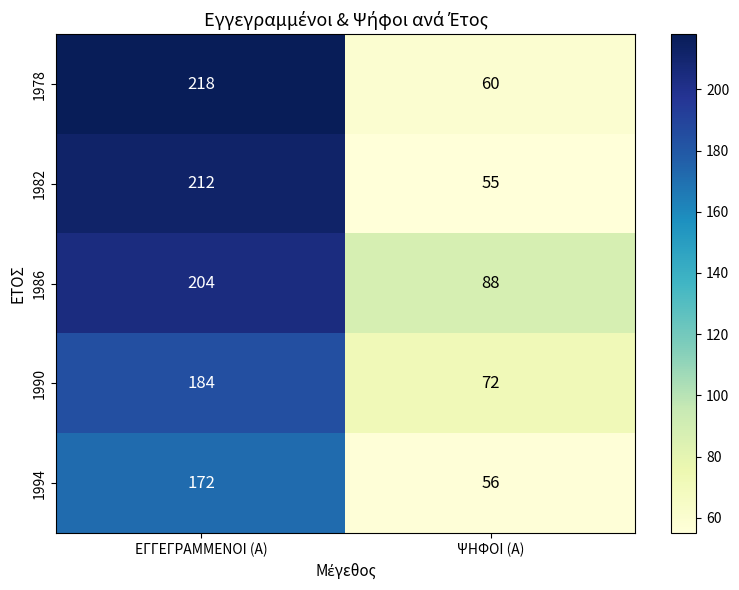

What is the total value across all series at ΕΓΓΕΓΡΑΜΜΕΝΟΙ (Α)?

990